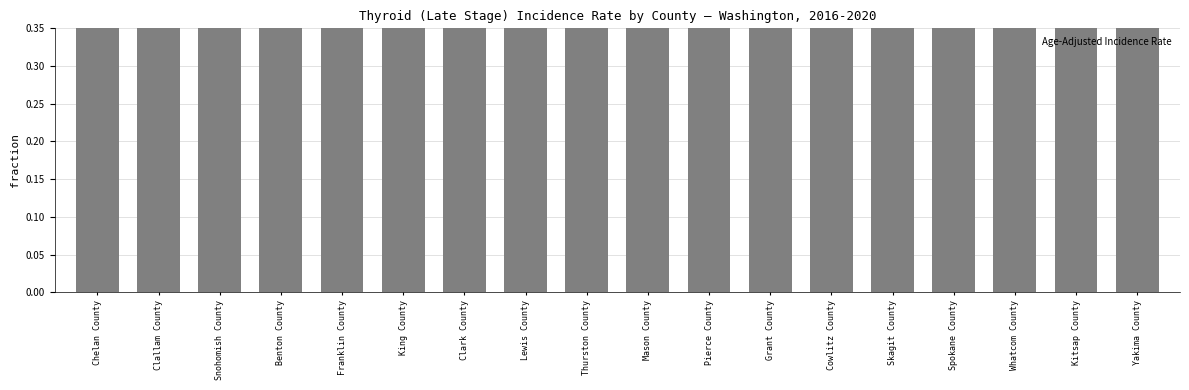

What is the label of the 8th bar from the left?

Lewis County